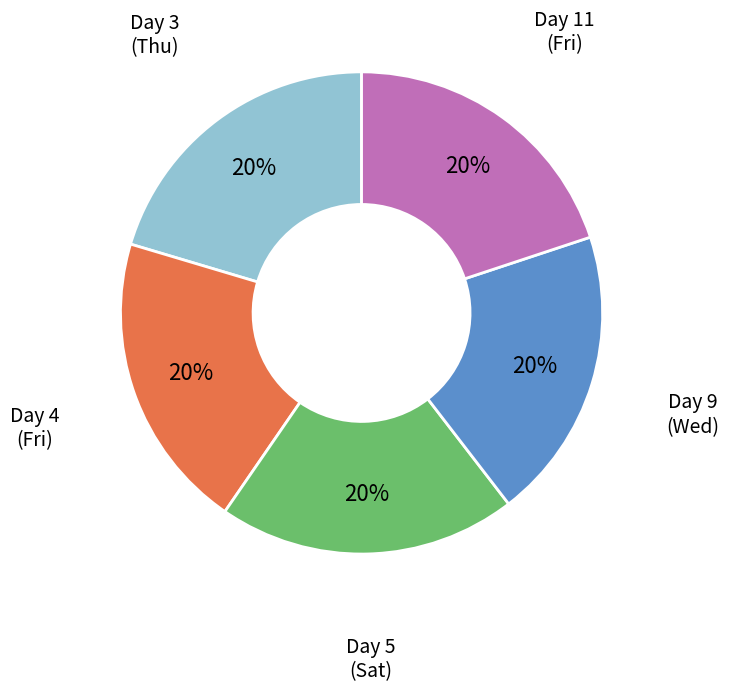

To the nearest percent, what is the average slice percentage?

20%